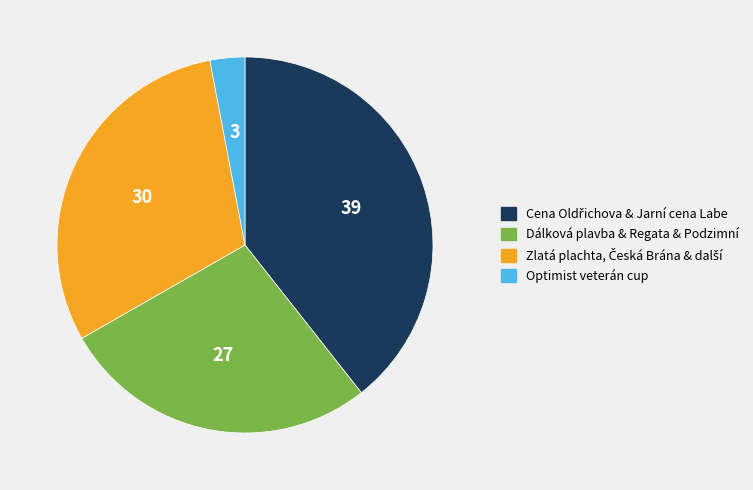

What is the smallest slice in the pie chart?

Optimist veterán cup